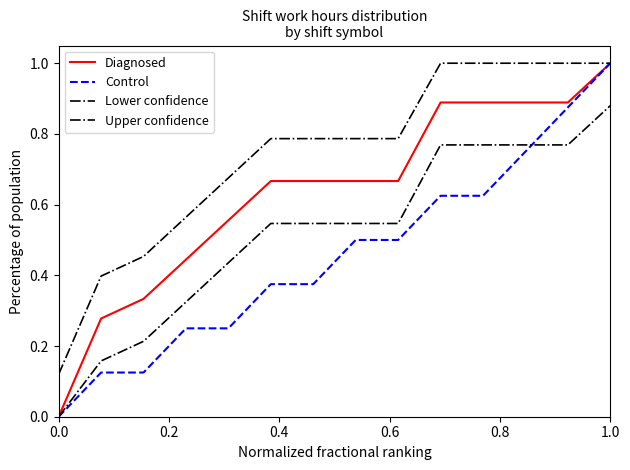

Does the chart have visible grid lines?

No